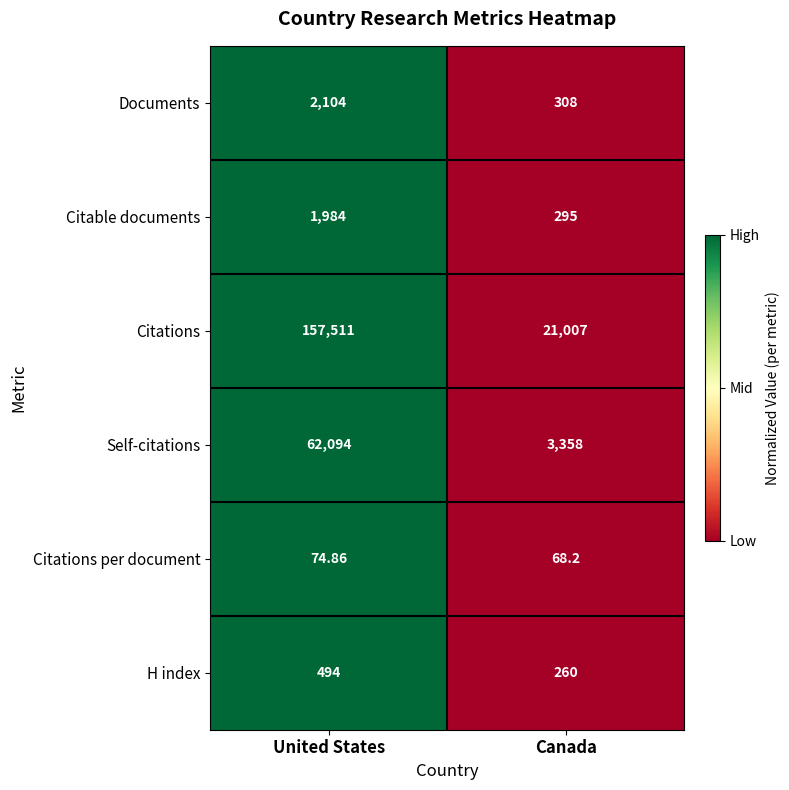

Which series has the largest range (max minus min)?

Citations